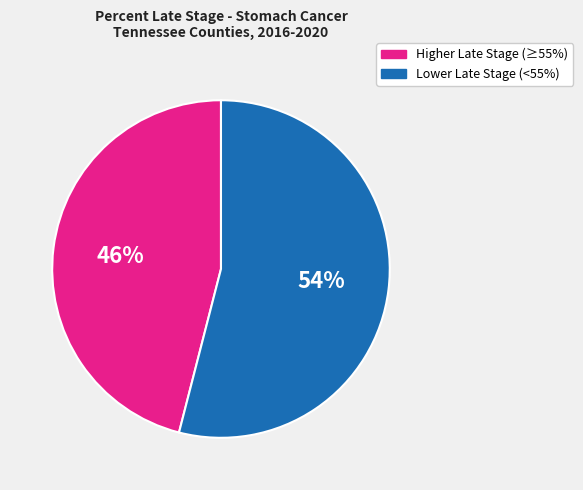

Does any single category account for the majority?

Yes